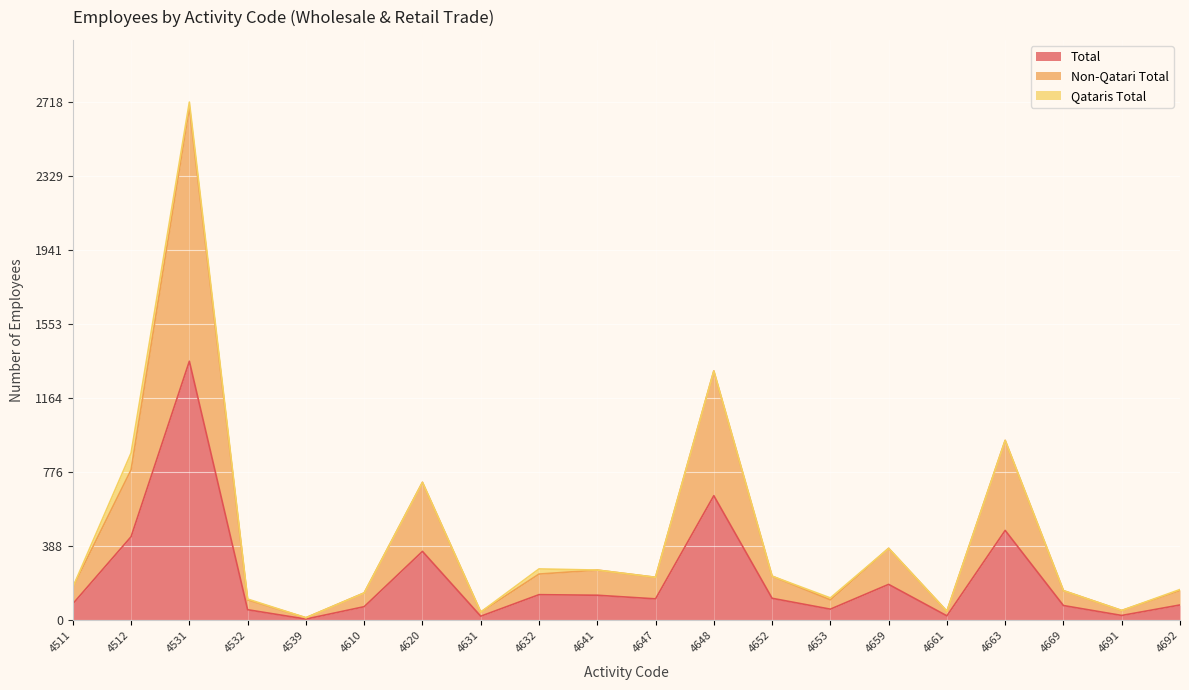

What is the greatest value displayed?

2690